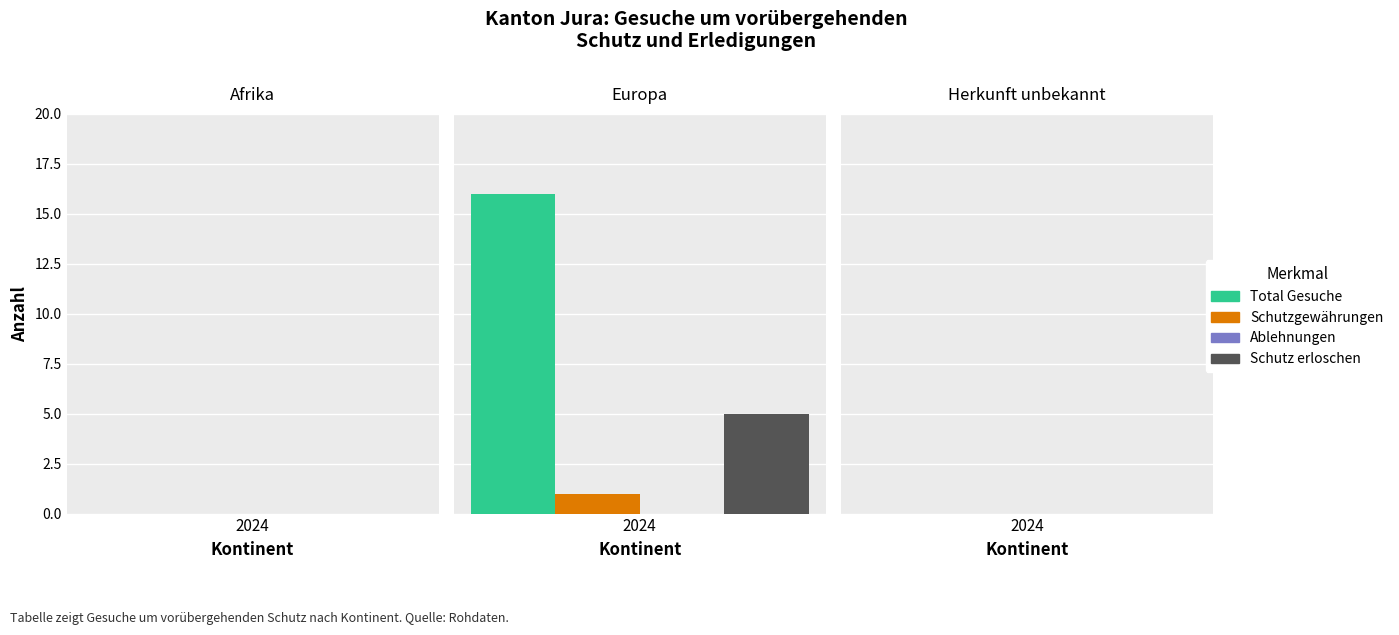

Does the chart contain stacked bars?

No